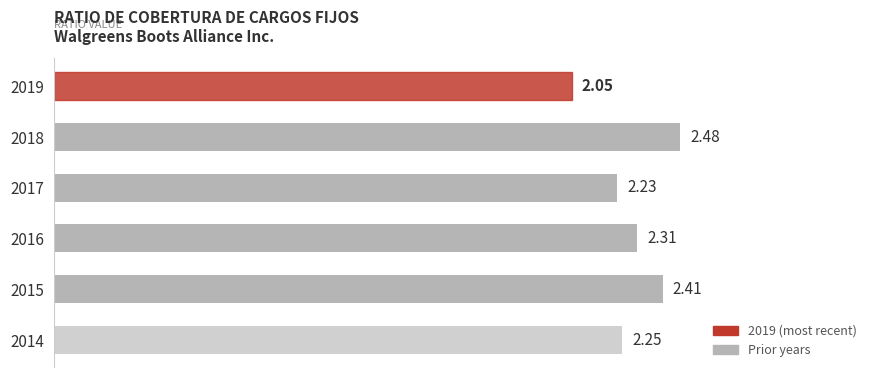

Are the bars grouped side by side (vs. stacked)?

No